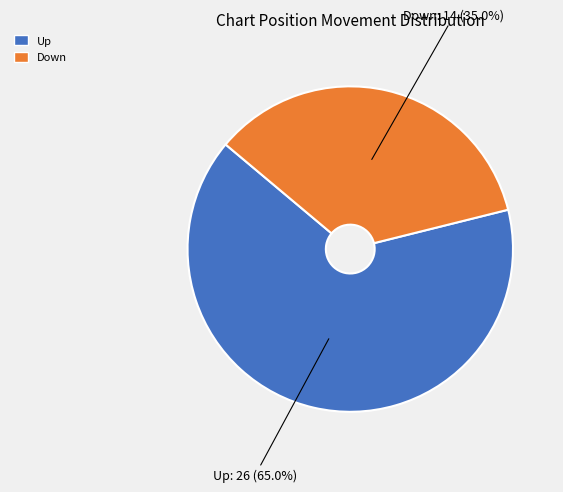

Is the sum of Up and Down greater than half?

Yes